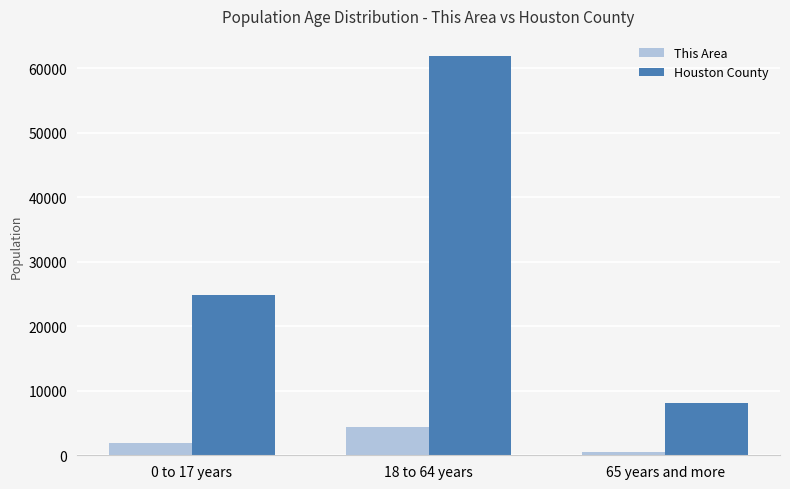

Is it true that Houston County equals 35229 at 18 to 64 years?

False